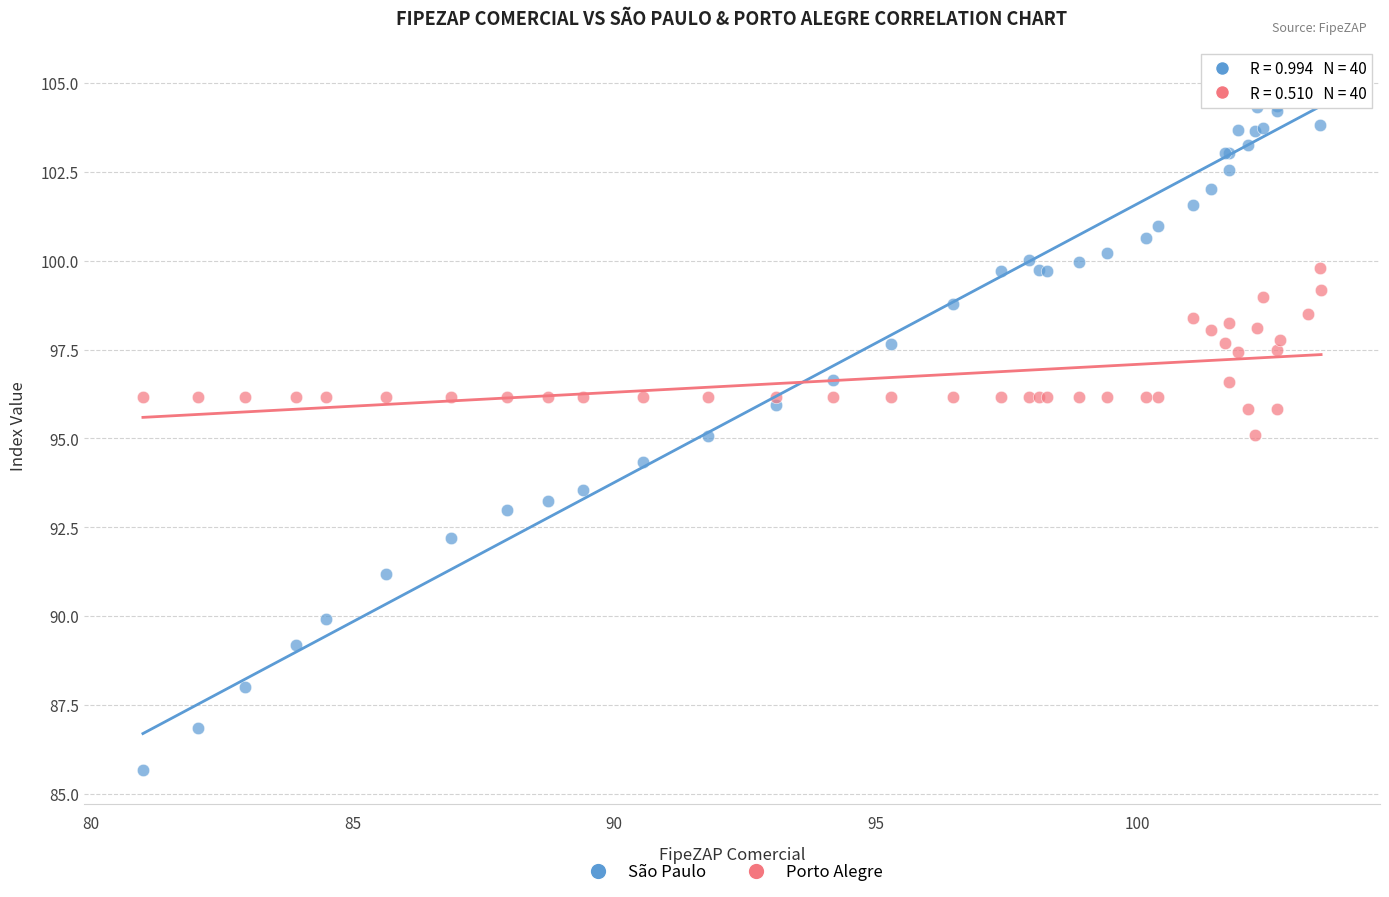

What is the X range (max minus min) for the scatter plot?

22.5